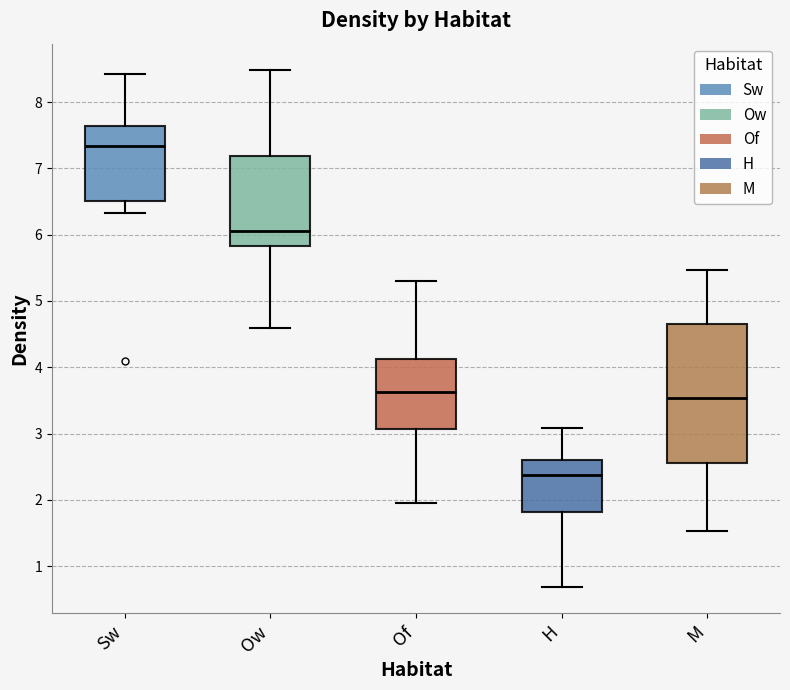

Which box's median line is the lowest?

H